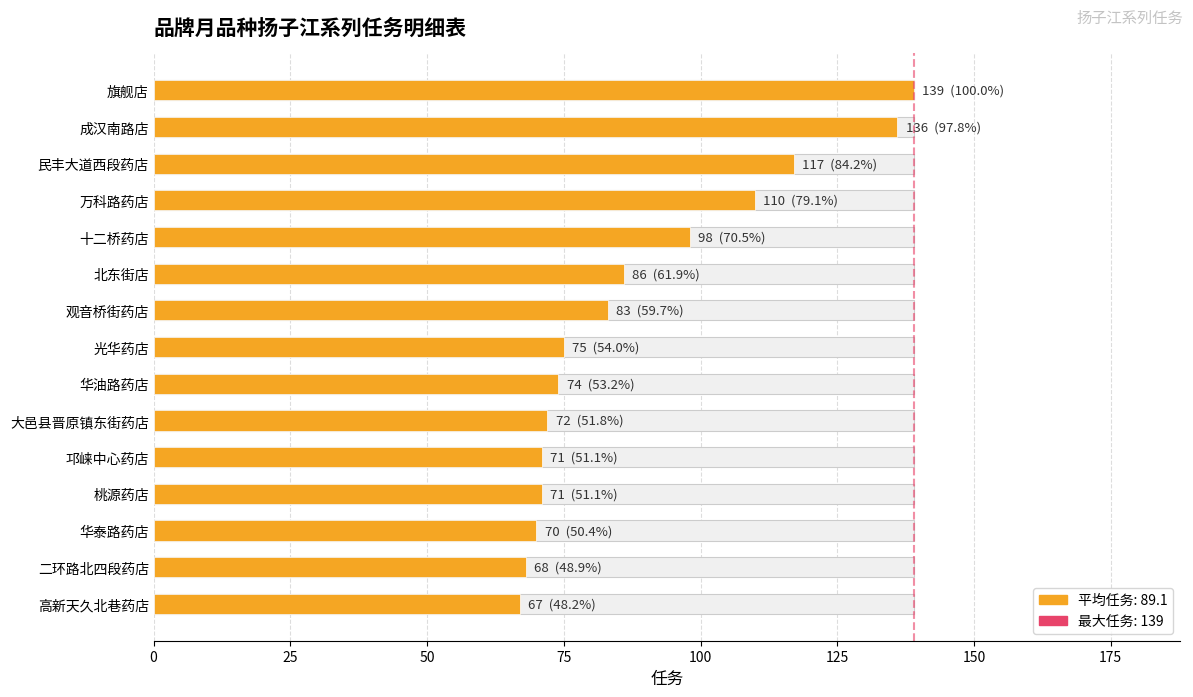

The value at 观音桥街药店 is 147. True or false?

False